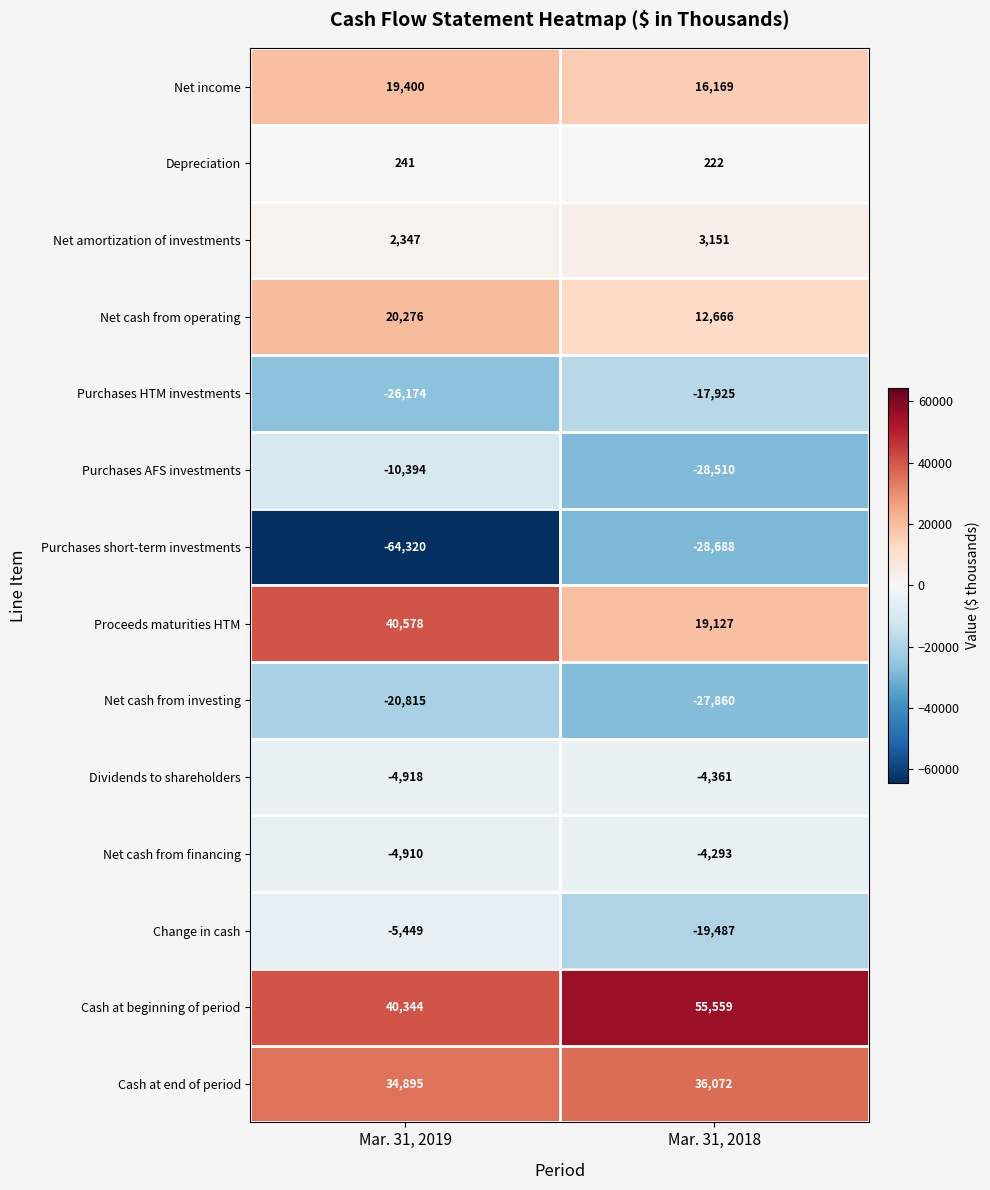

Which series has the largest range (max minus min)?

Purchases short-term investments